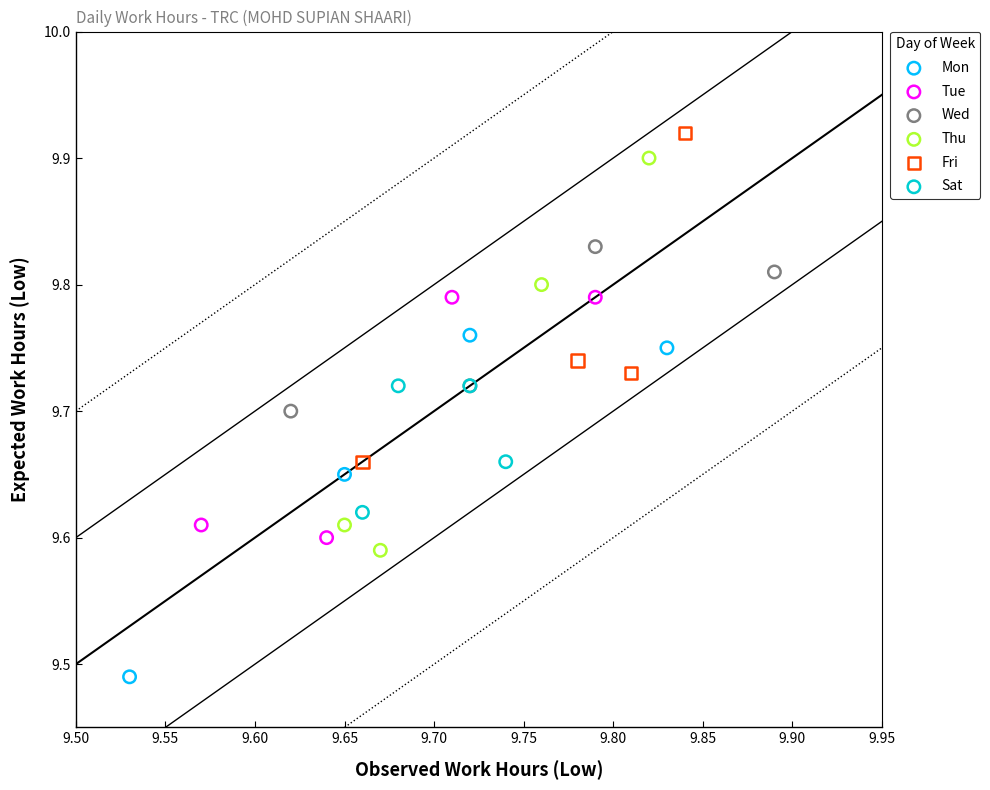

What are all the series names shown in the legend?

Mon, Tue, Wed, Thu, Fri, Sat